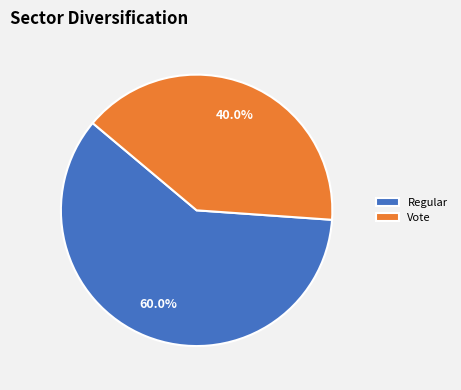

What percentage is the Vote slice, to the nearest percent?

40%